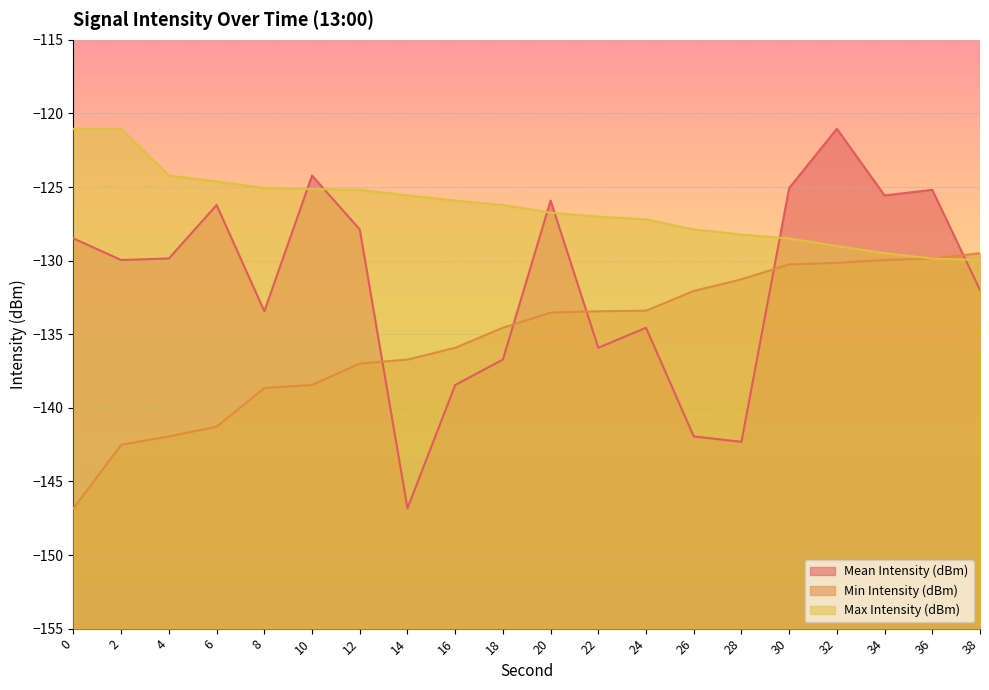

What is the maximum value shown in the chart?

-121.0